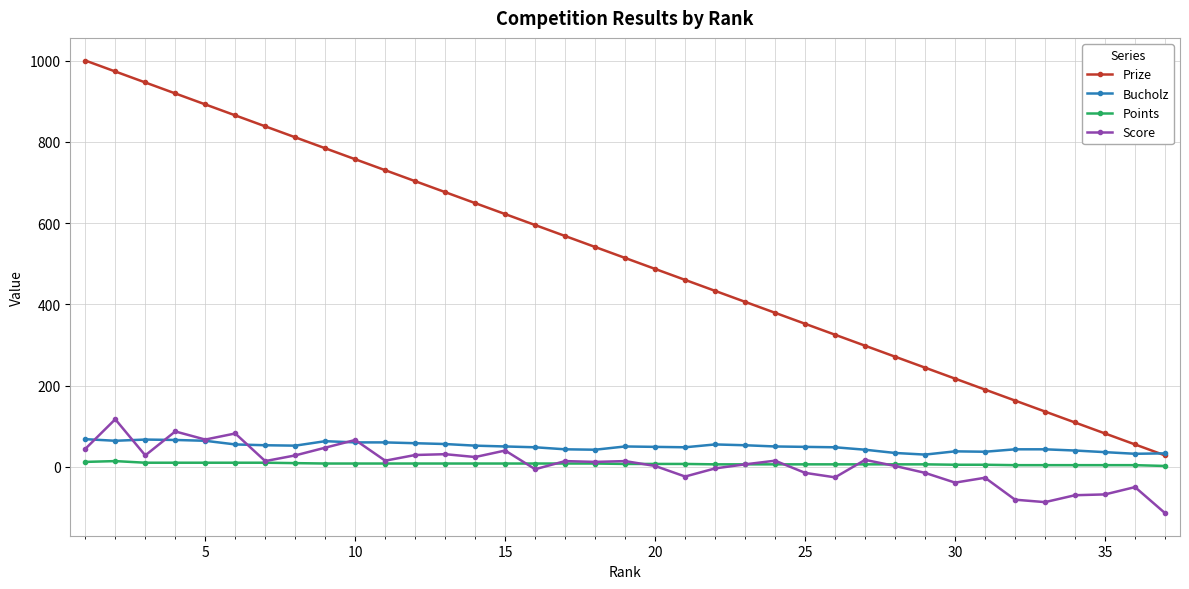

What is the difference between the maximum and minimum values in the Points series?

12